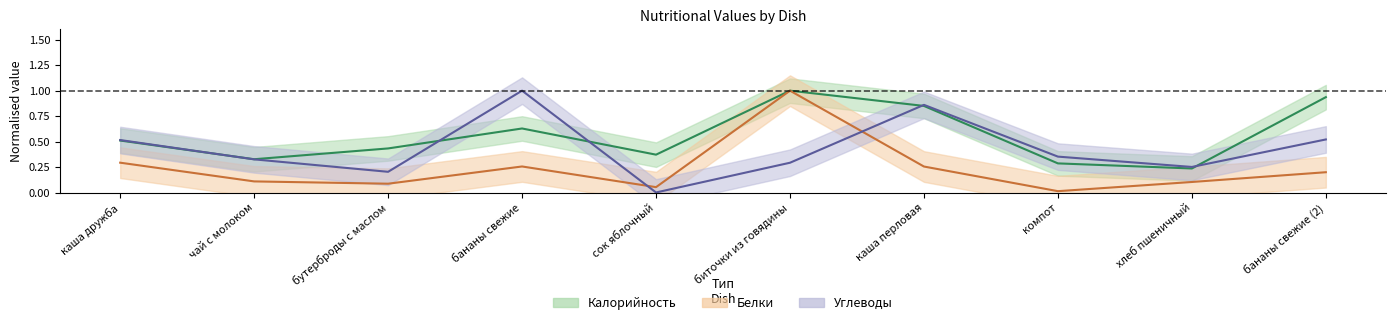

The value of Белки at бананы свежие is 0.4. True or false?

False